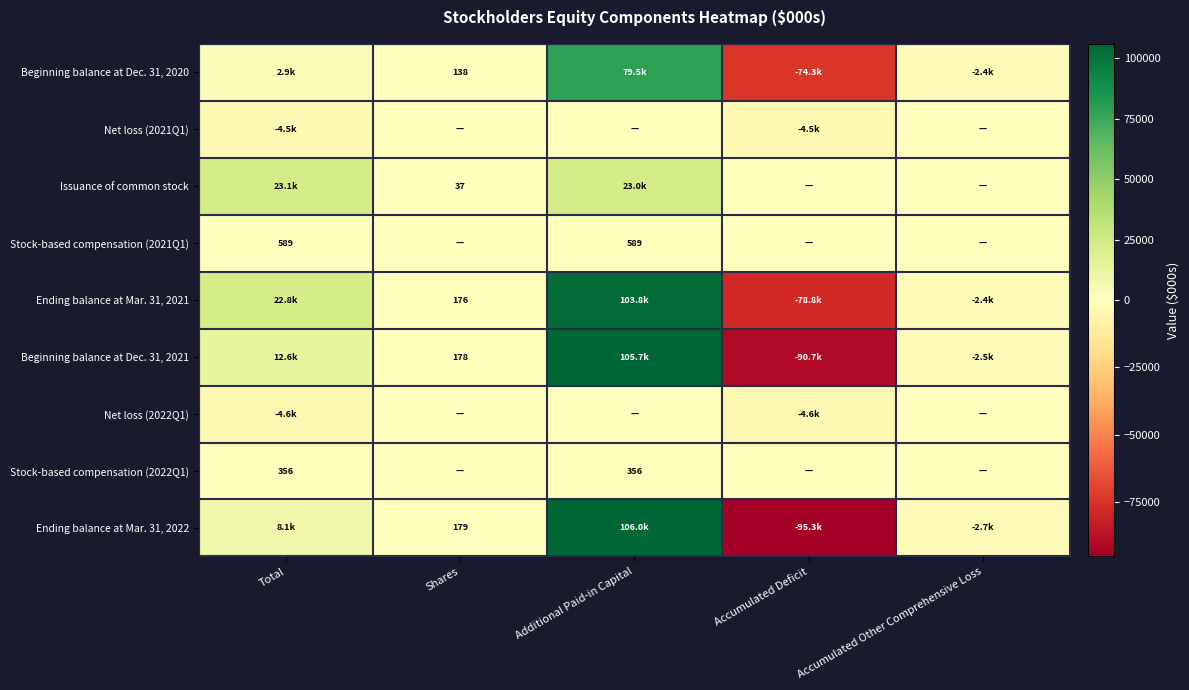

What is the minimum value shown in the chart?

-95333